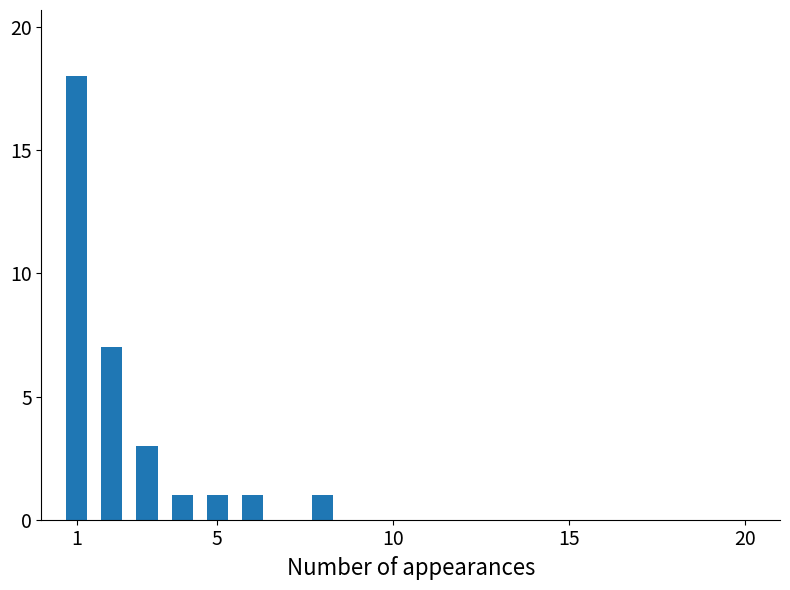

What is the difference between the maximum and minimum values?

17